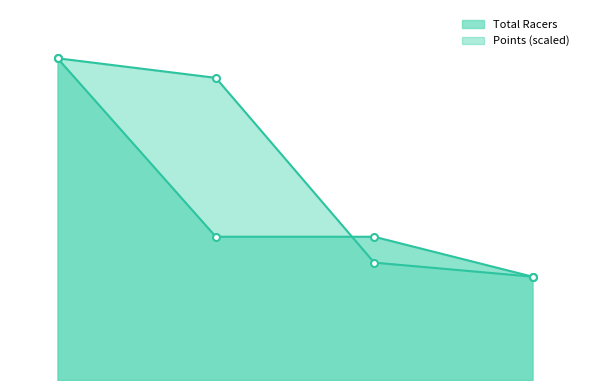

How many categories are shown in the chart?

4